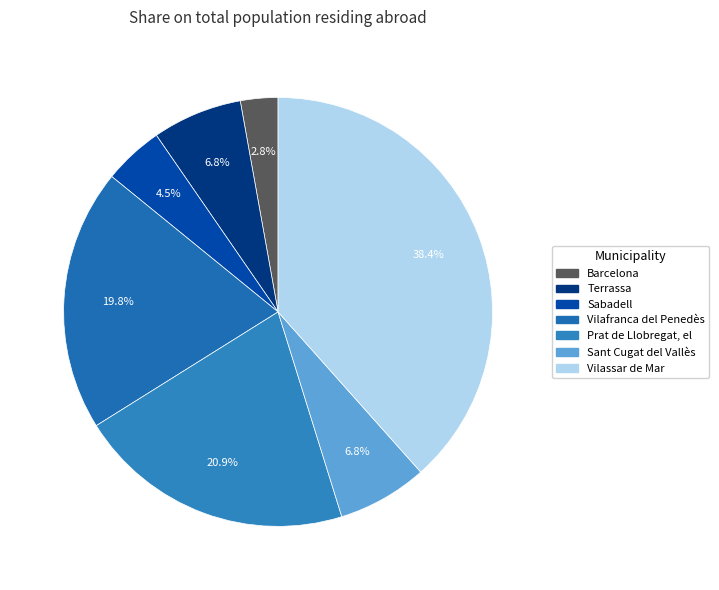

Is there any slice that represents more than half of the pie?

No